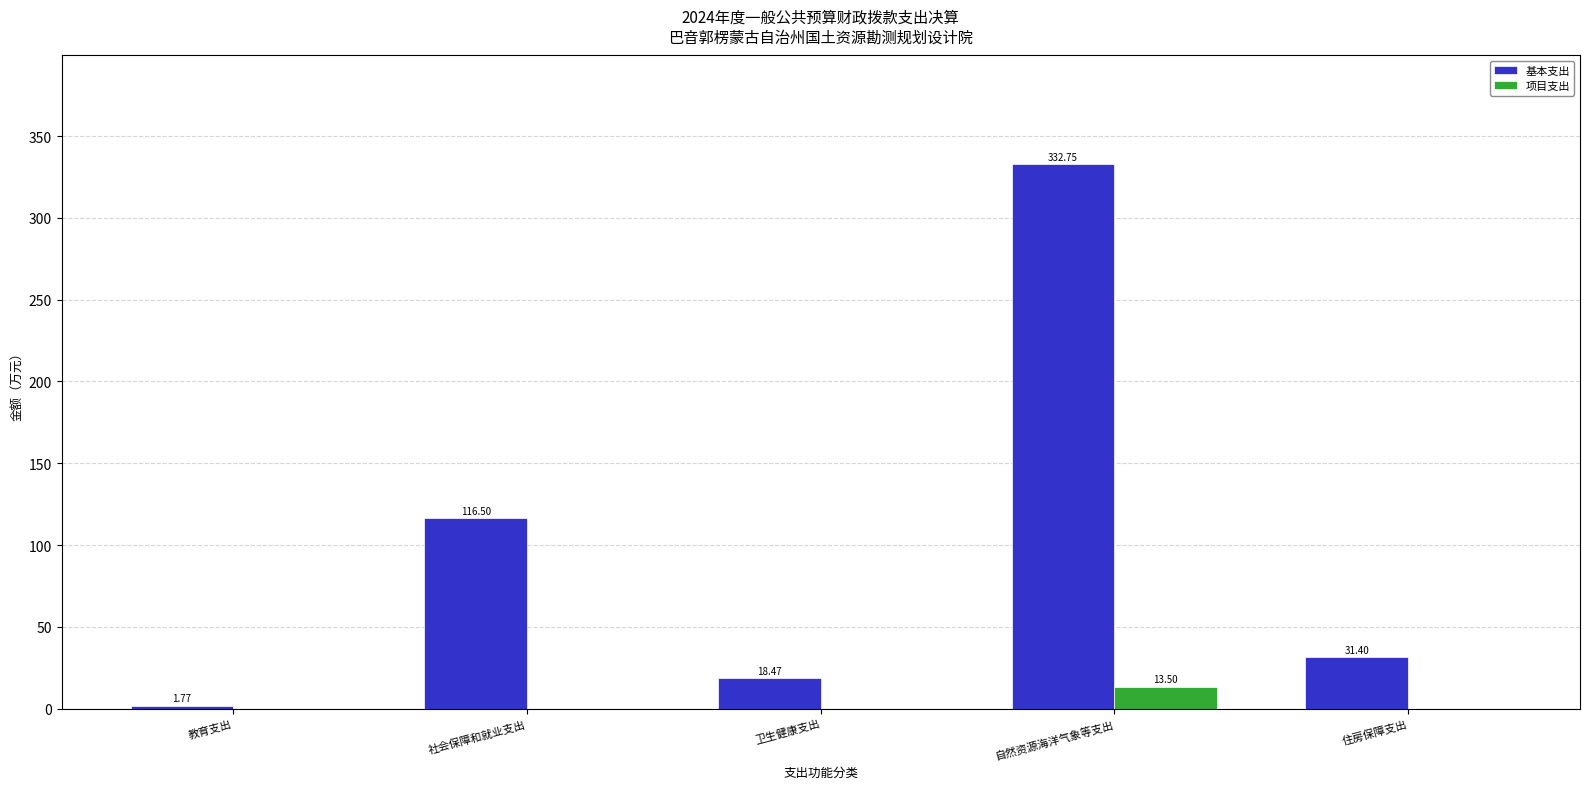

Is it true that 基本支出 equals 219.0 at 自然资源海洋气象等支出?

False